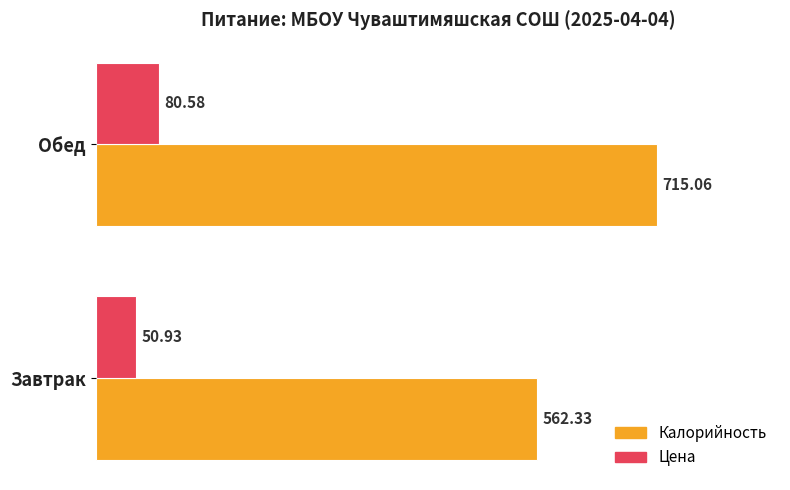

At which label does Калорийность reach its peak?

Обед